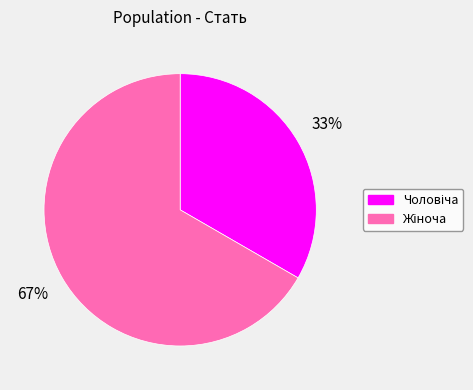

To the nearest percent, what is the average slice percentage?

50%